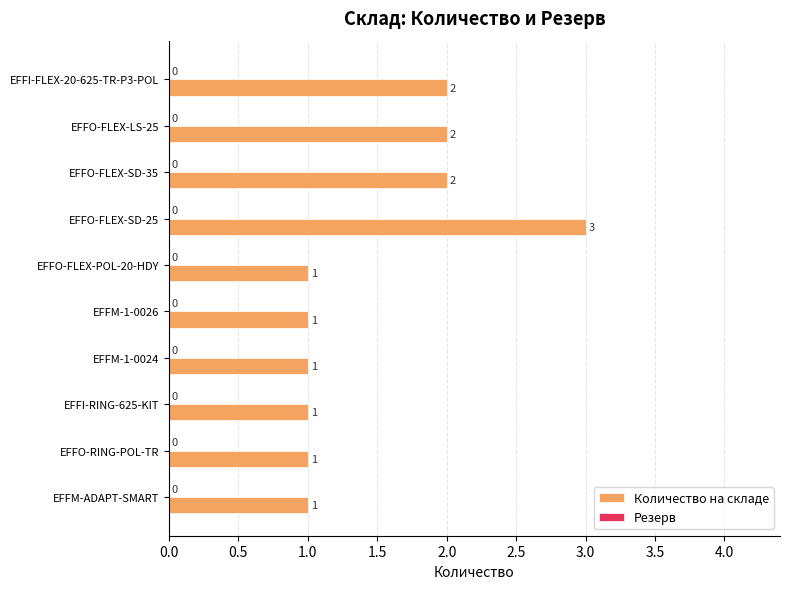

What is the sum of the values at EFFI-FLEX-20-625-TR-P3-POL and EFFO-FLEX-LS-25?

4